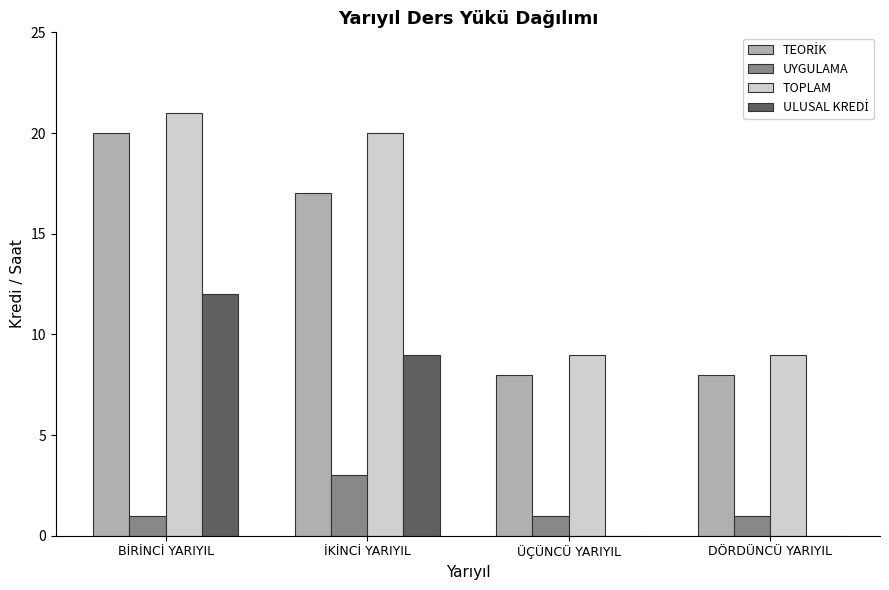

What is the maximum value shown in the chart?

21